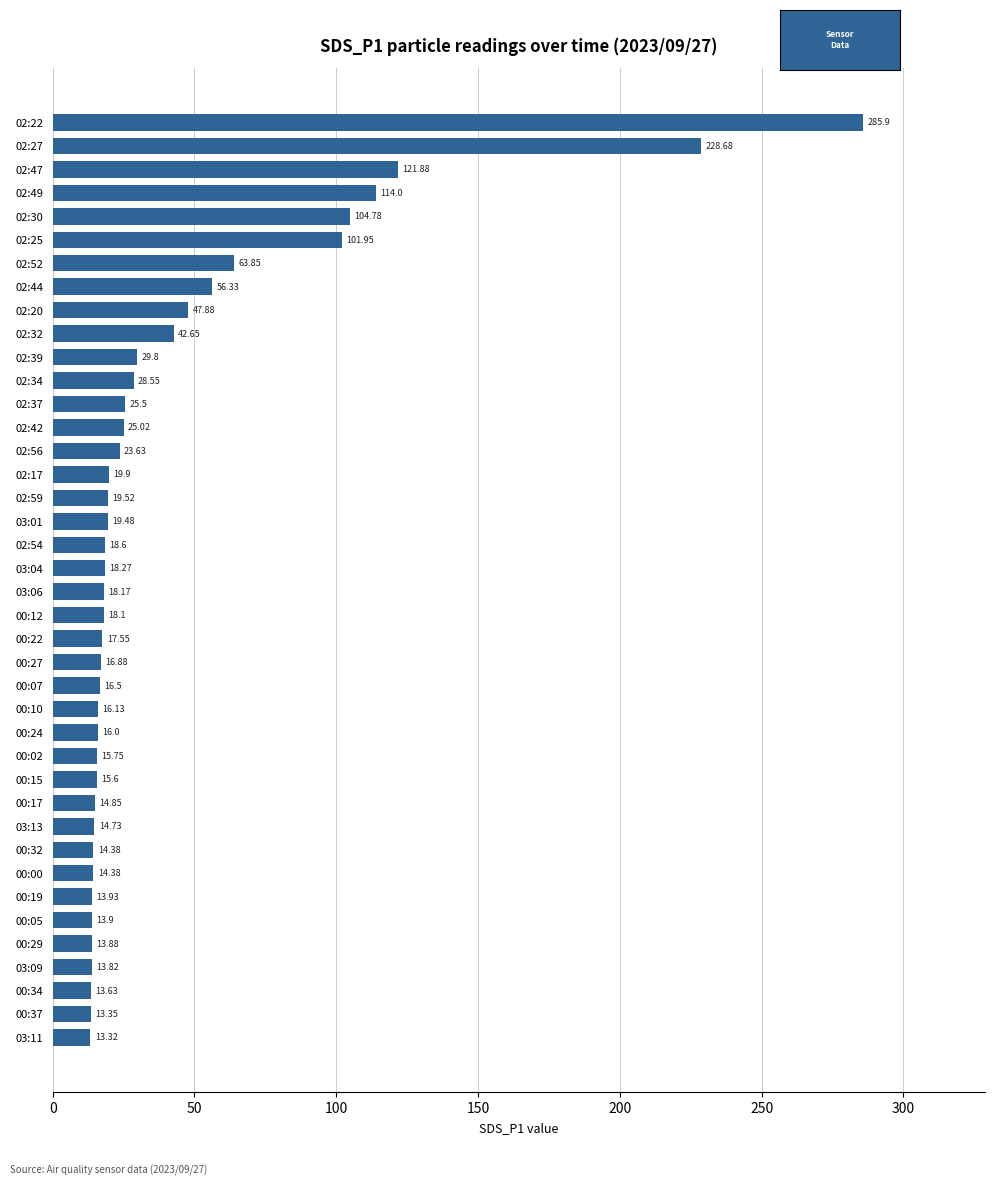

Approximately how many times larger is the value at 02:47 compared to 02:37?

4.8